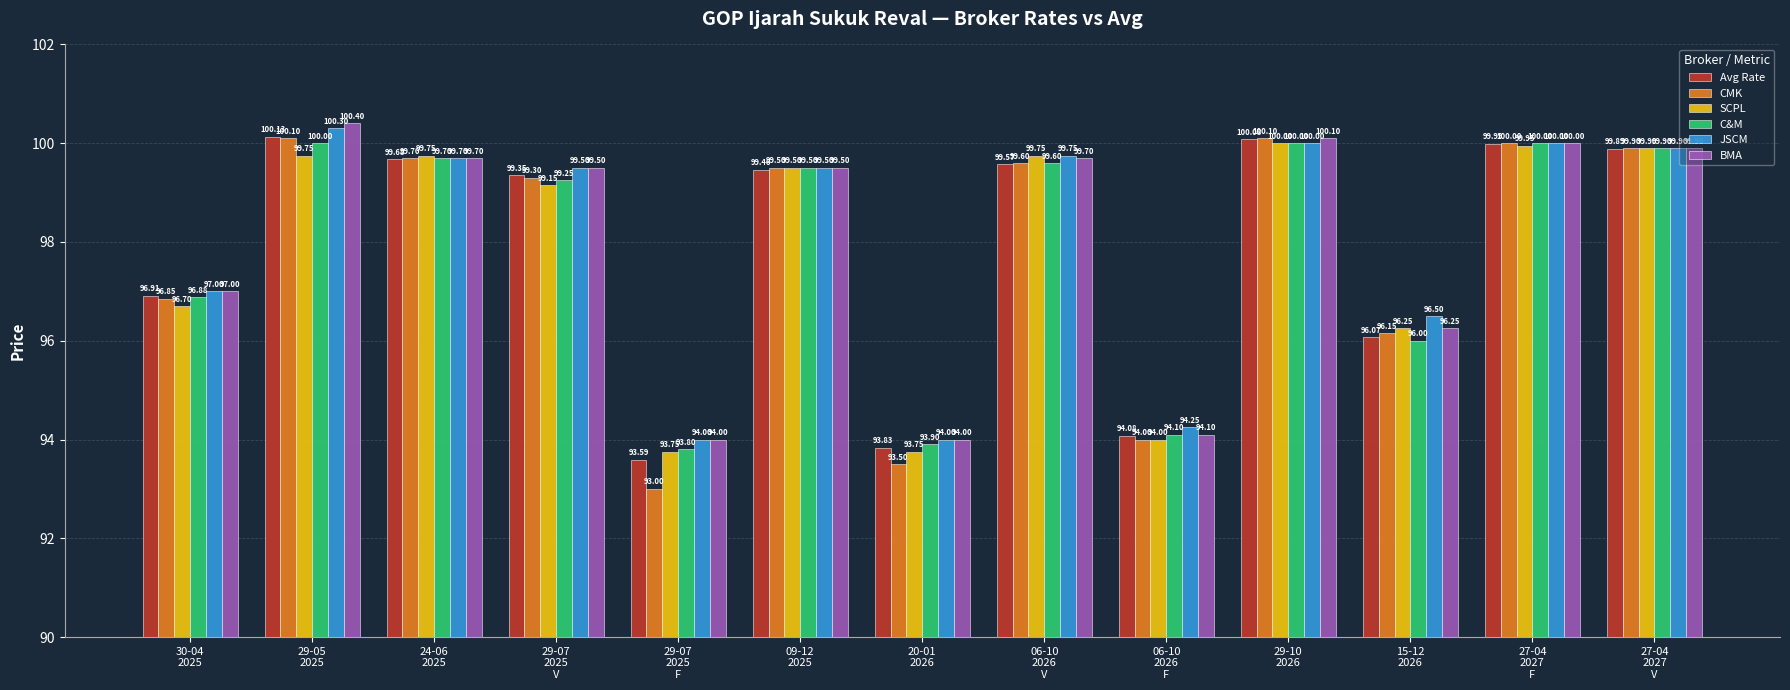

What is the difference between the C&M values at 29-10
2026 and 30-04
2025?

3.1